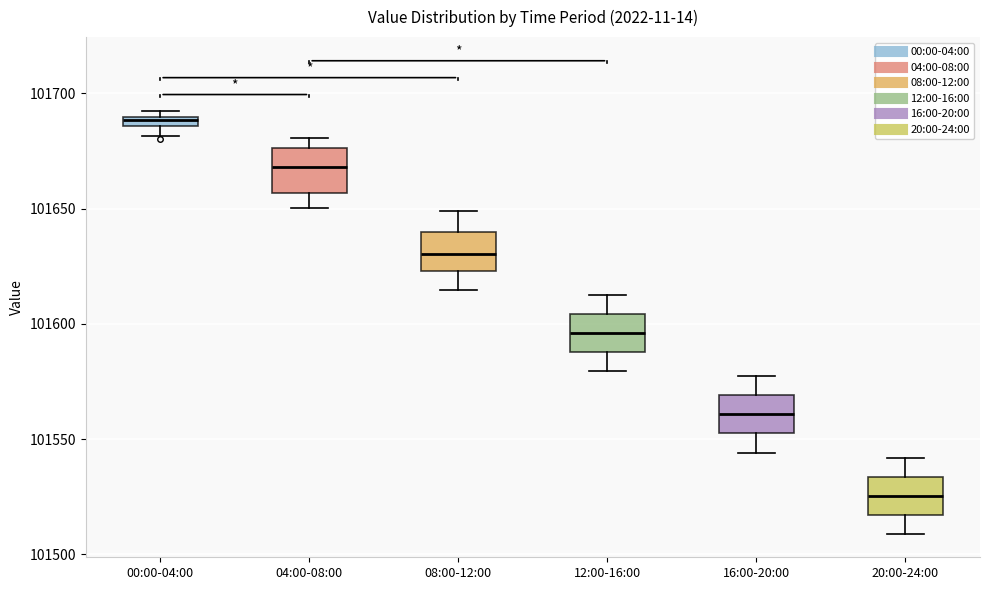

Which box has the highest median line?

00:00-04:00